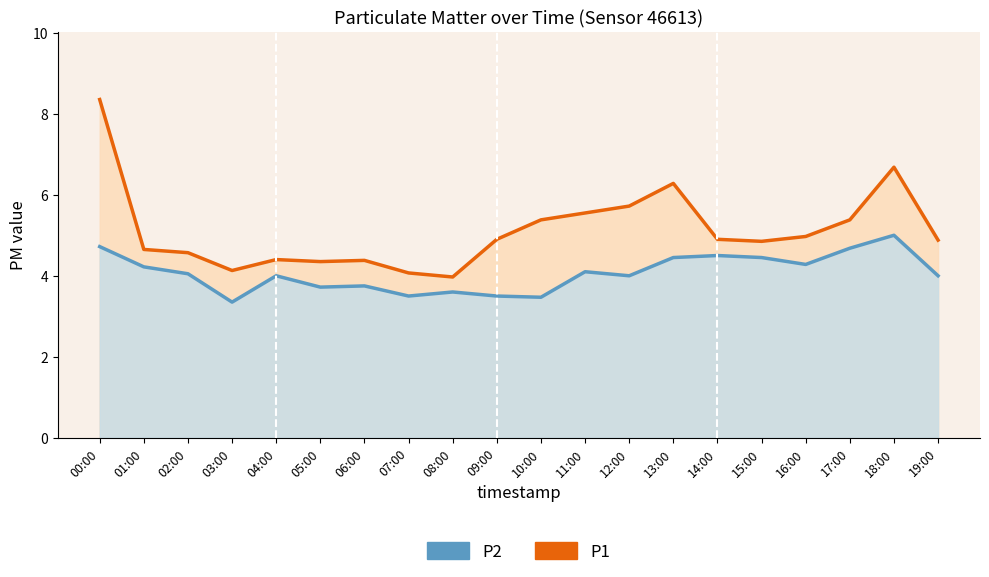

What is the lowest value of the P1 series?

4.0